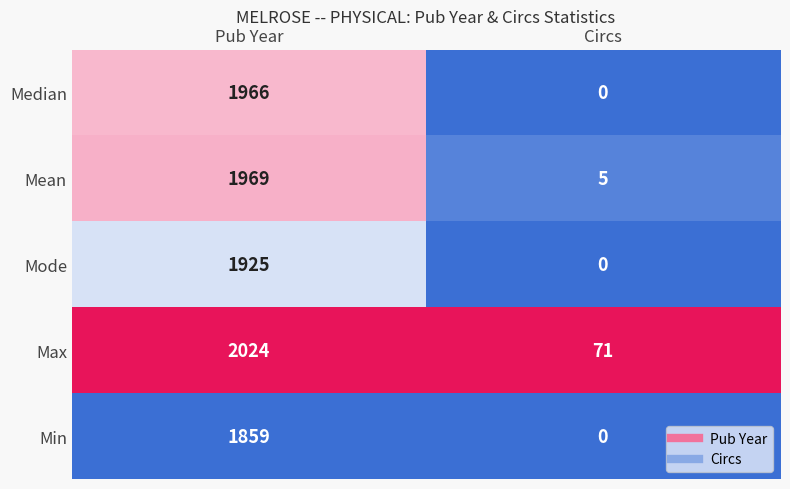

Rank the series at Pub Year from highest to lowest value.

Max, Mean, Median, Mode, Min